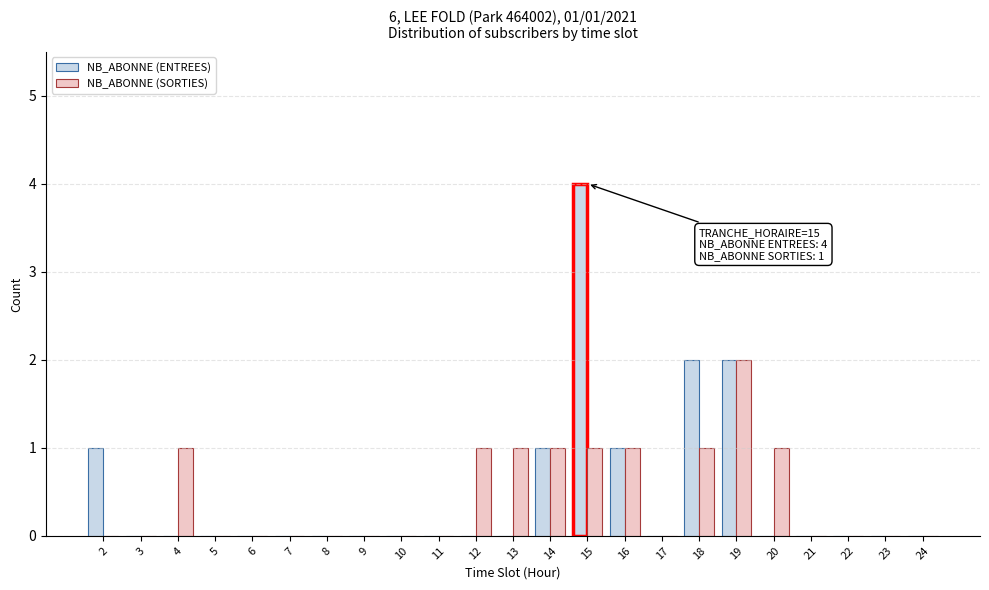

Which category has the highest value across all series?

15